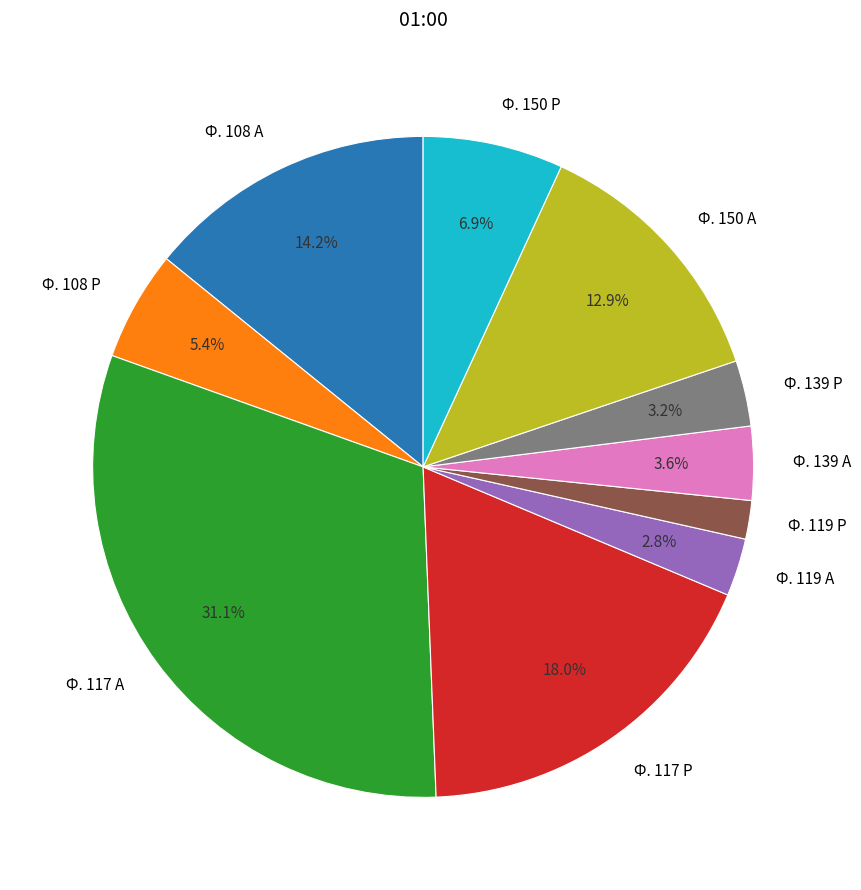

To the nearest percent, what is the average slice percentage?

10%